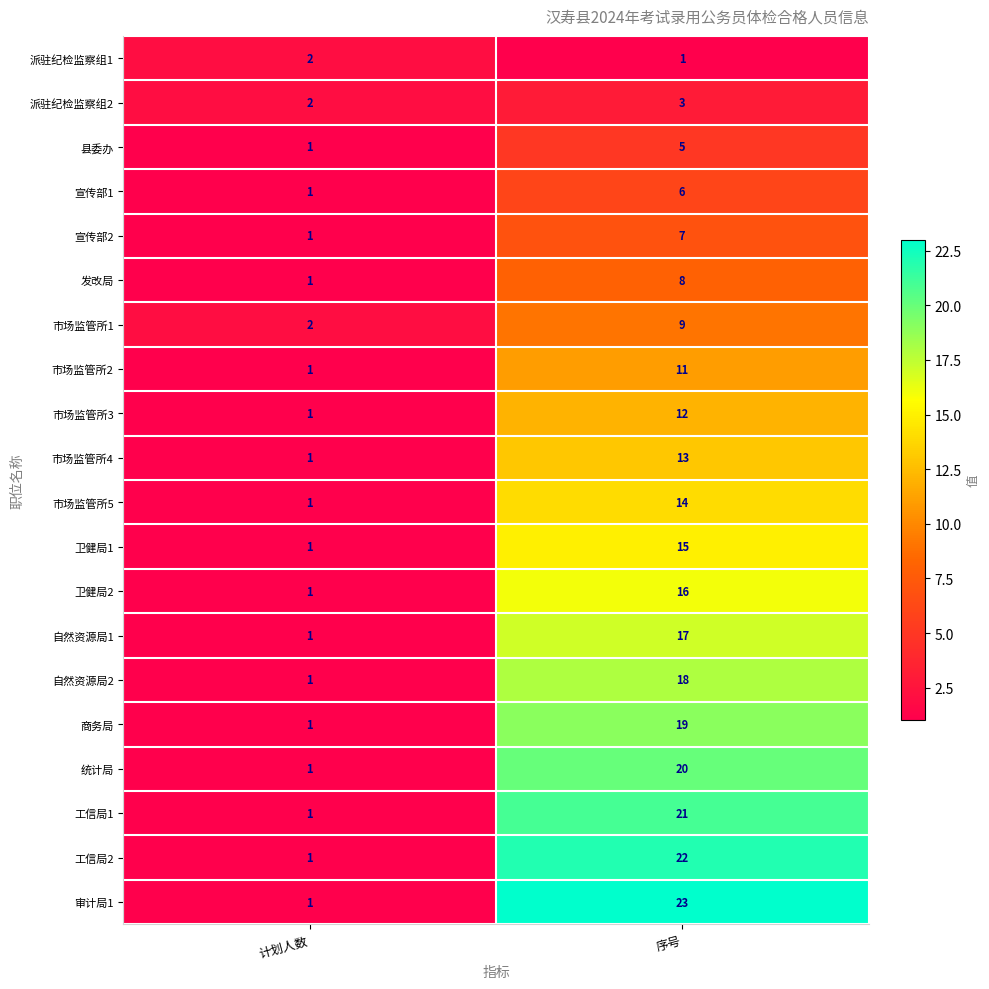

What is the average value of the 卫健局1 series?

8